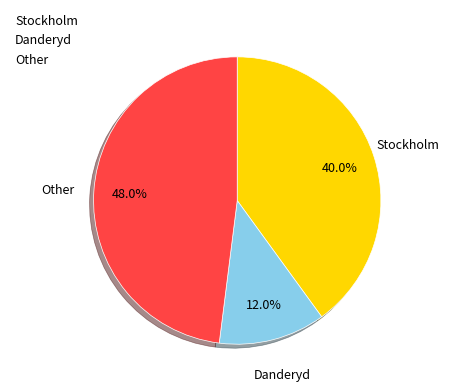

Which slice is the smallest?

Danderyd